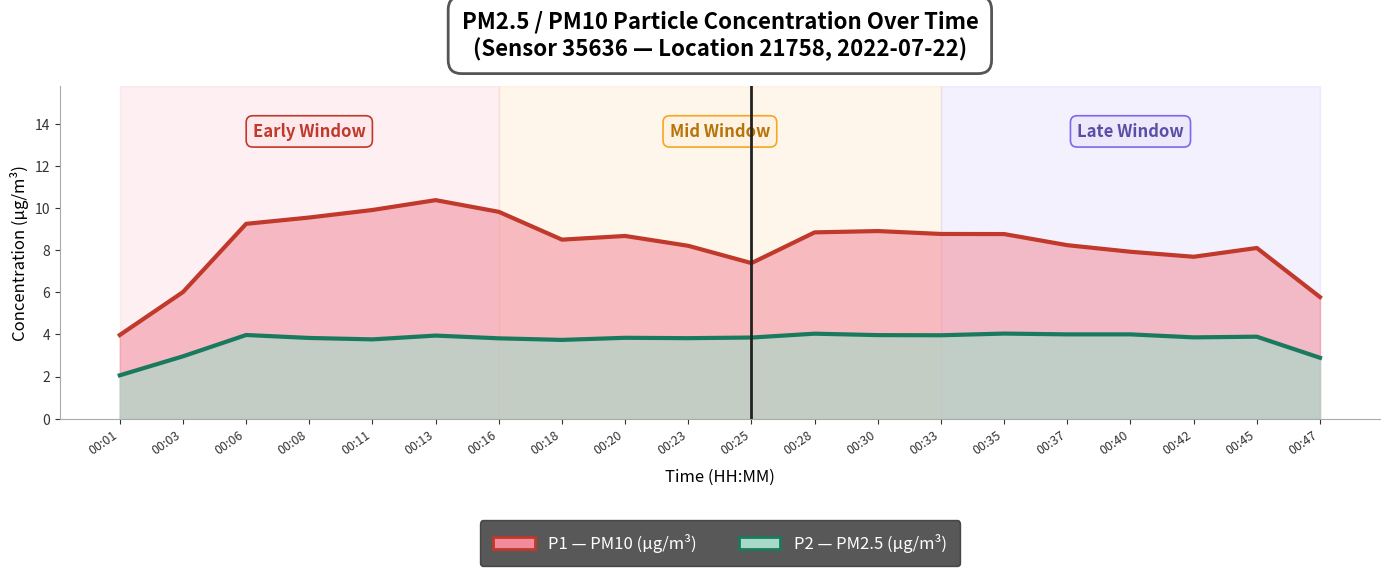

What is the maximum value shown in the chart?

10.4